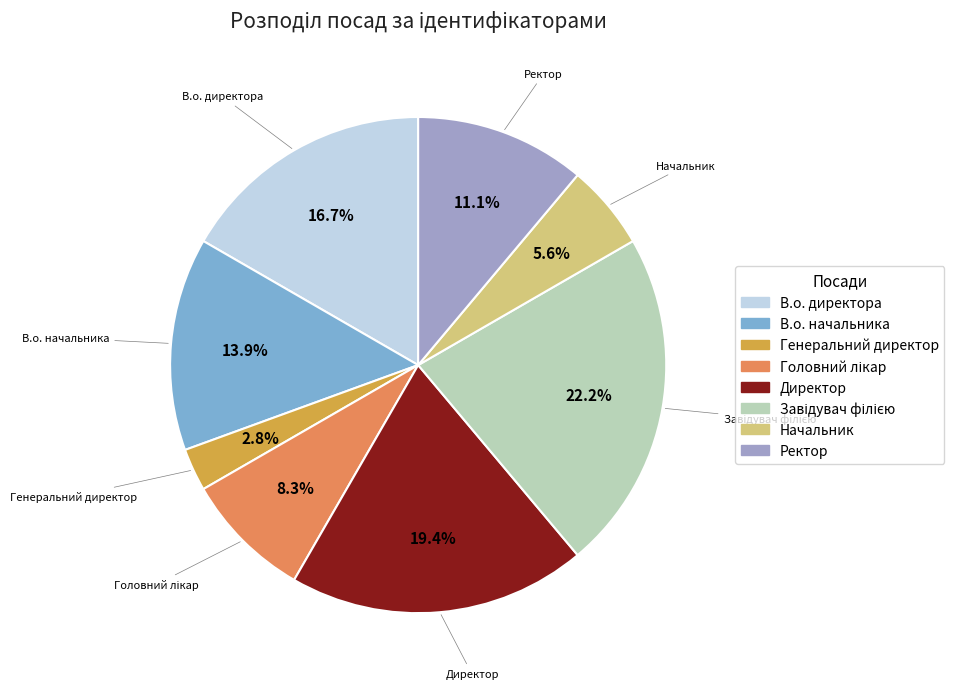

True or false: Директор accounts for 12% of the total.

False